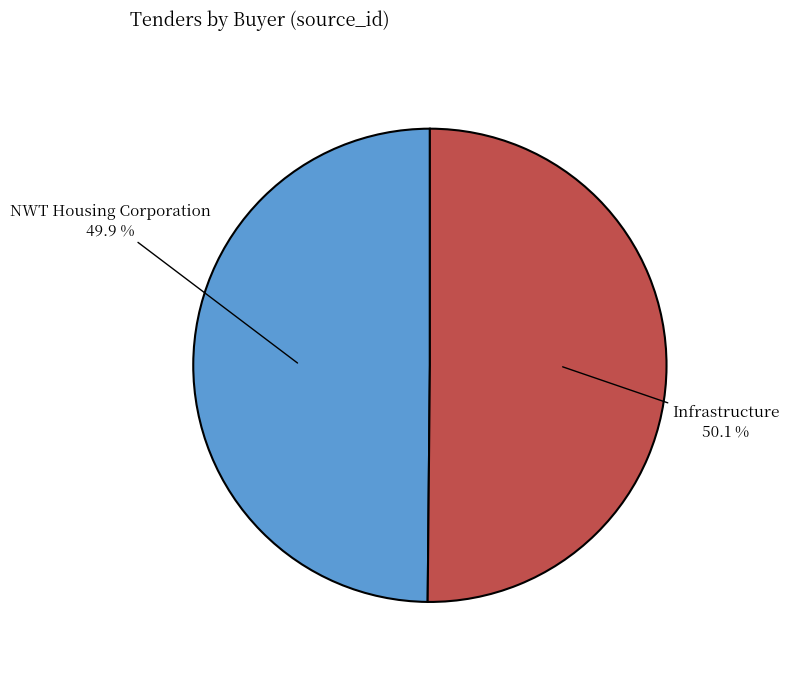

What is the ratio of the value at NWT Housing Corporation to the value at Infrastructure?

1.0